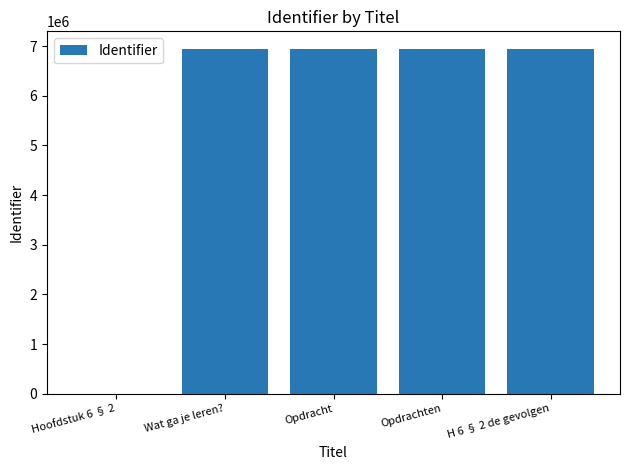

Between Hoofdstuk 6 § 2 and Opdrachten, which is larger?

Opdrachten